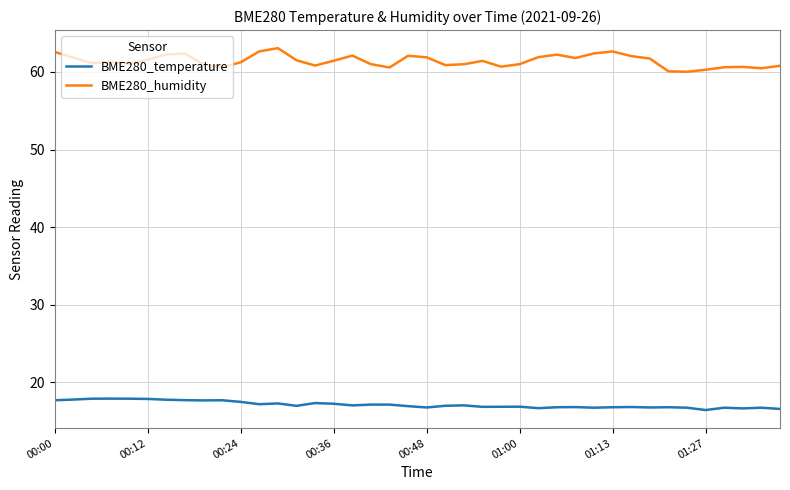

True or false: BME280_temperature and BME280_humidity cross at least once.

False